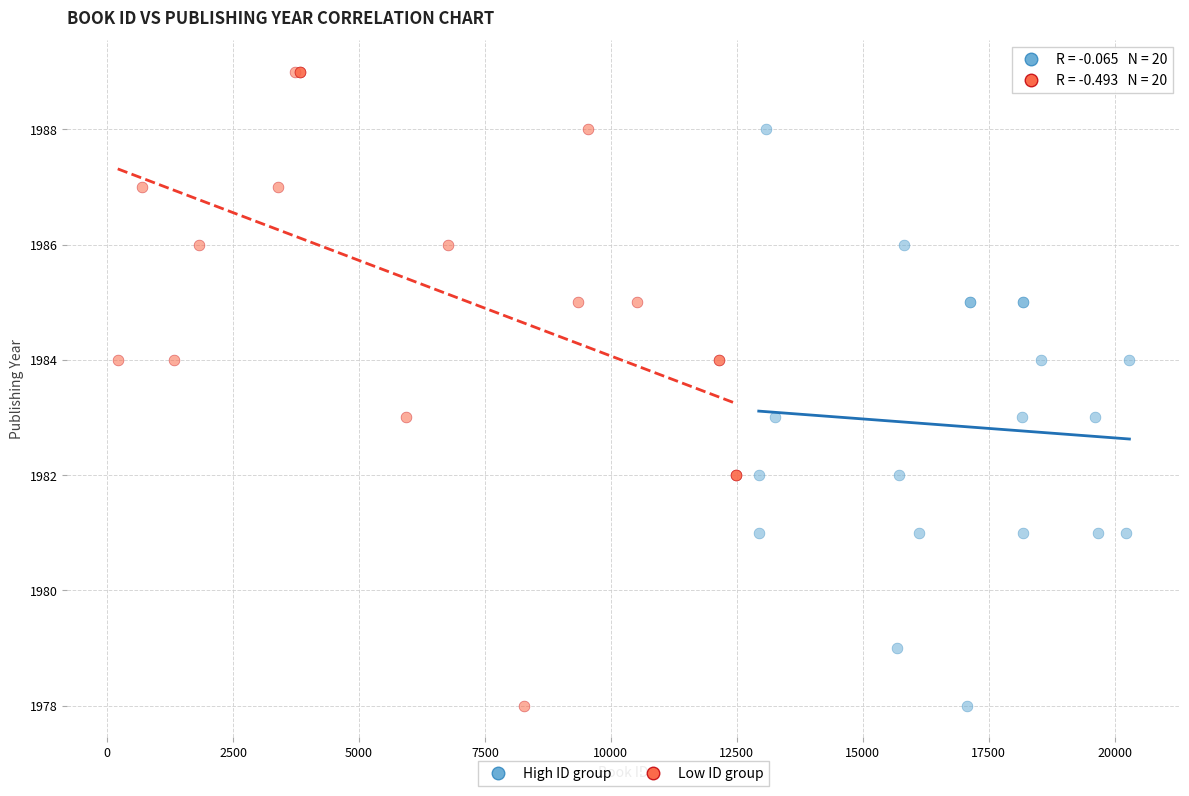

Which series has the largest Y range (max minus min)?

Low ID group